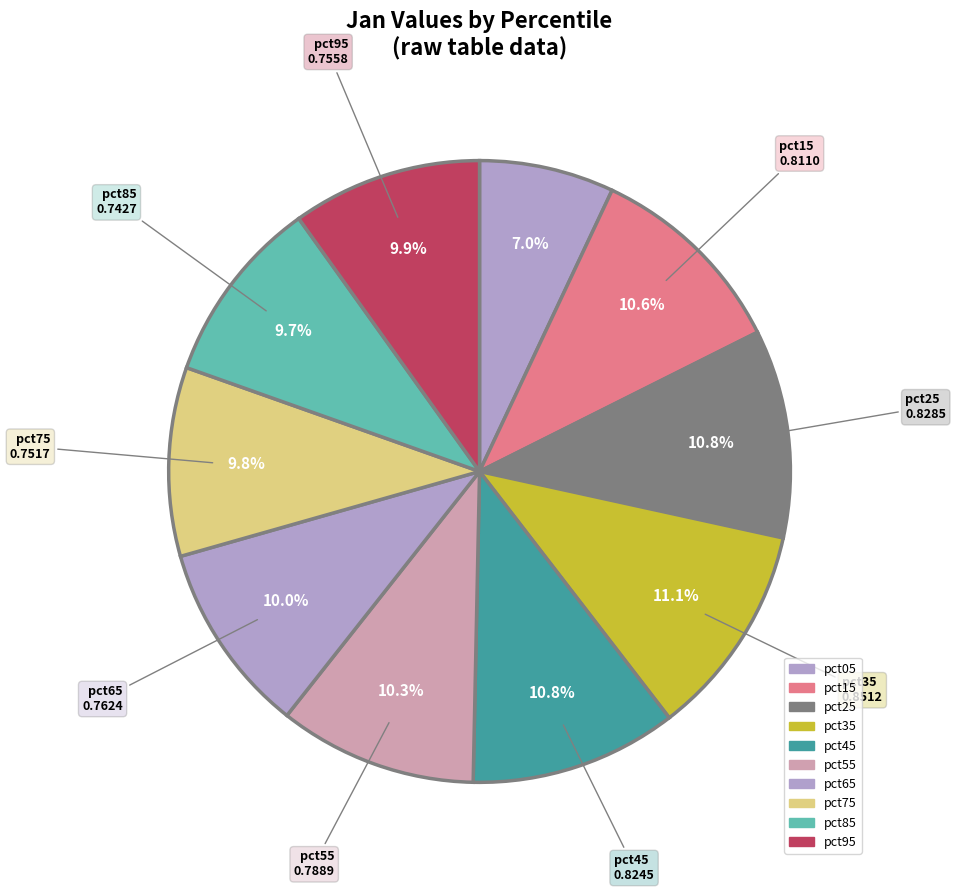

Does pct15 represent more than half of the total?

No